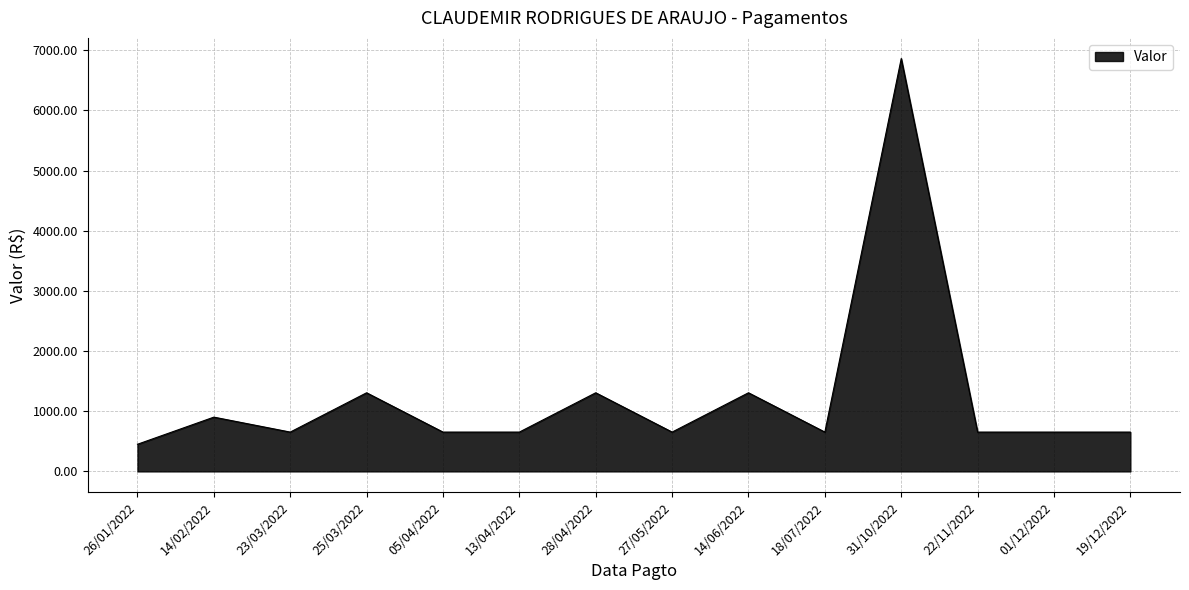

The value at 26/01/2022 is 682.3. True or false?

False